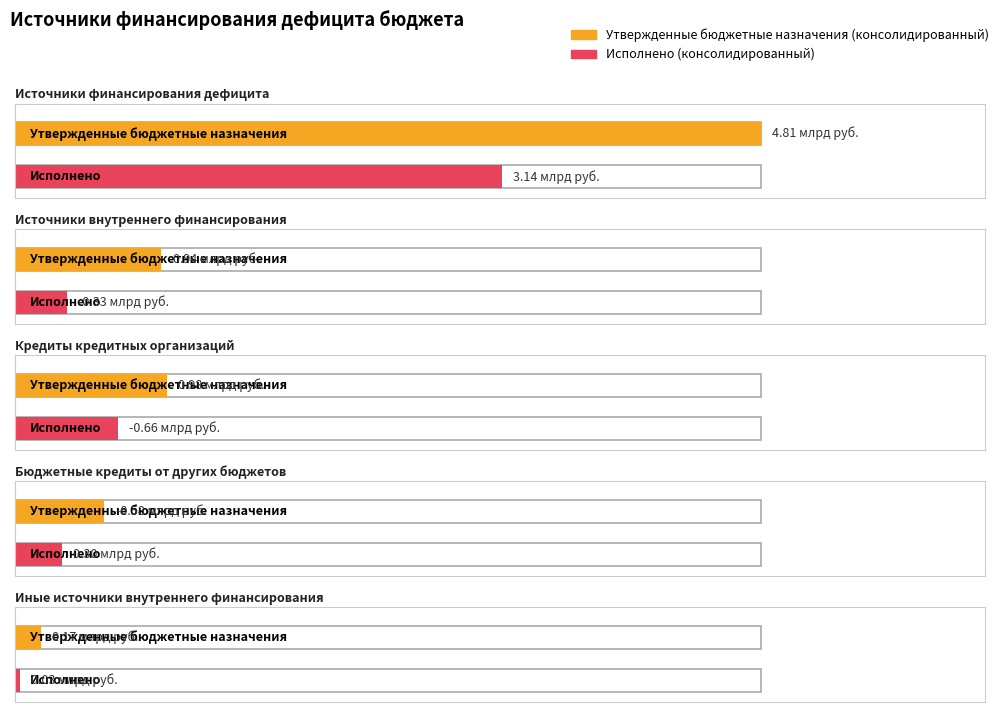

Is it true that Утвержденные бюджетные назначения (консолидированный) equals 227664125.6 at Иные источники внутреннего финансирования?

False